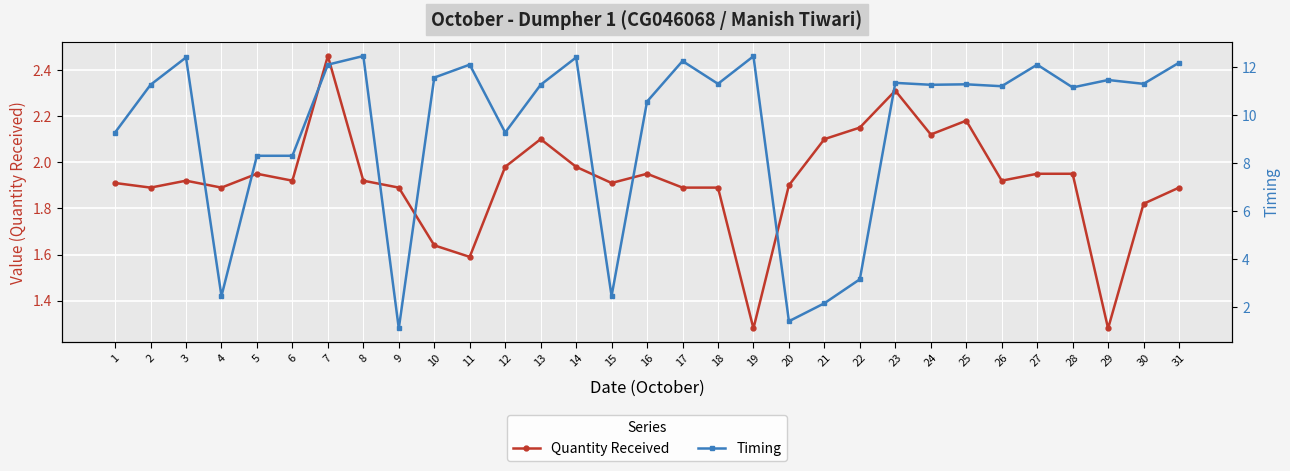

Which series has the widest spread of values?

Timing